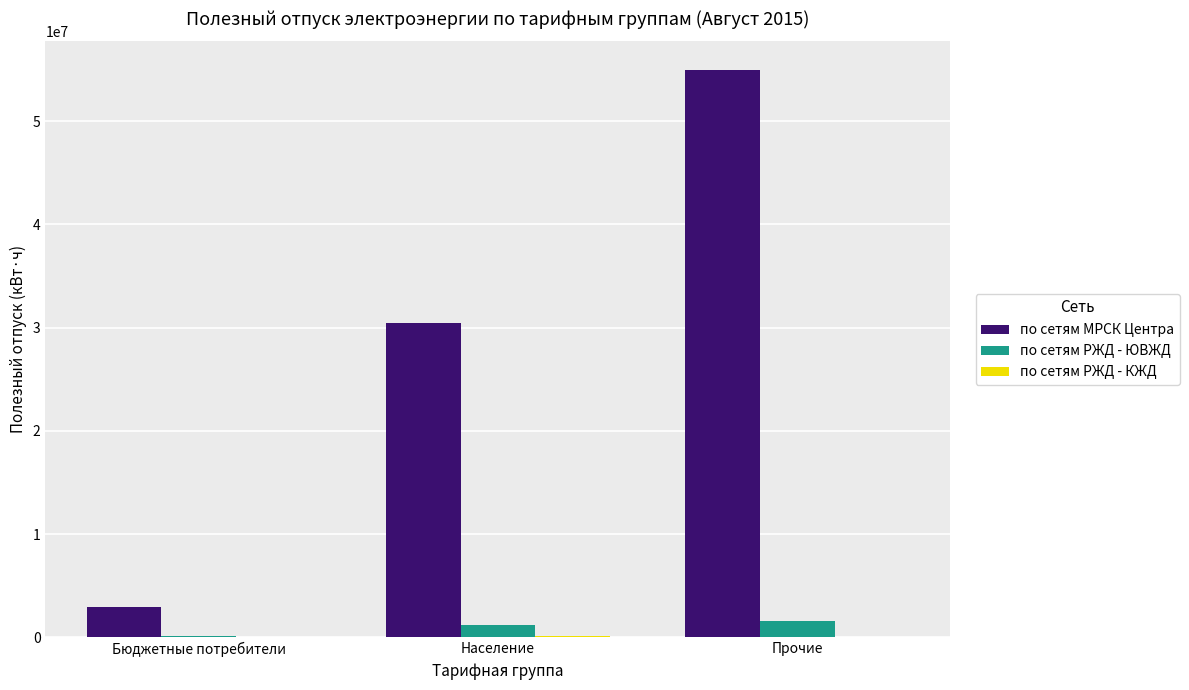

Count the number of categories in the chart.

3